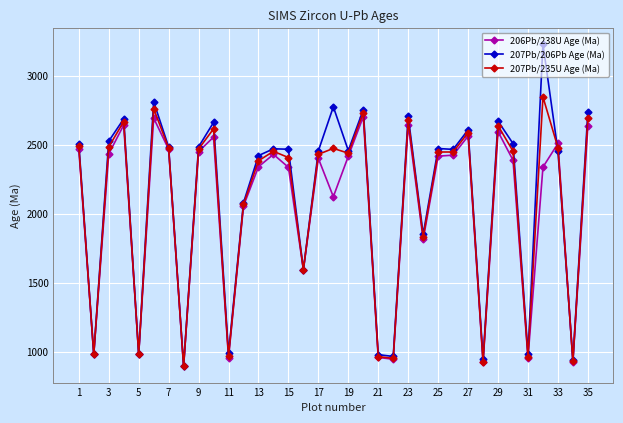

Rank the series by their maximum value, from highest to lowest.

207Pb/206Pb Age (Ma), 207Pb/235U Age (Ma), 206Pb/238U Age (Ma)